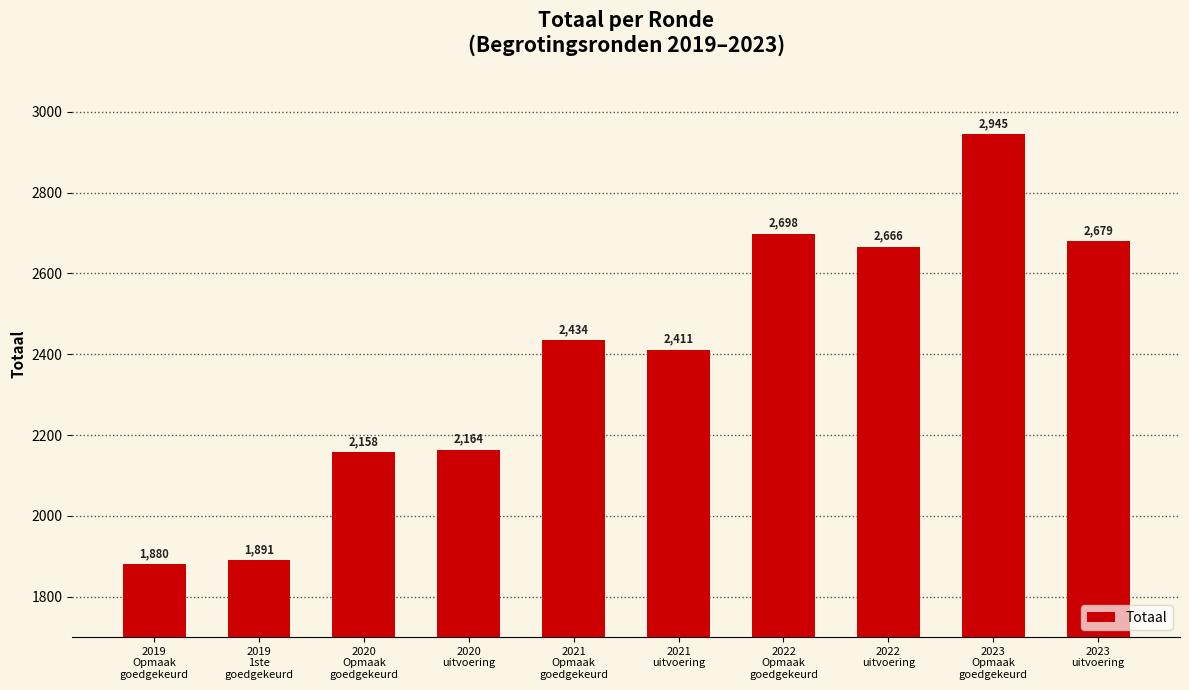

List the labels in order of value, largest first.

2023
Opmaak
goedgekeurd, 2022
Opmaak
goedgekeurd, 2023
uitvoering, 2022
uitvoering, 2021
Opmaak
goedgekeurd, 2021
uitvoering, 2020
uitvoering, 2020
Opmaak
goedgekeurd, 2019
1ste
goedgekeurd, 2019
Opmaak
goedgekeurd